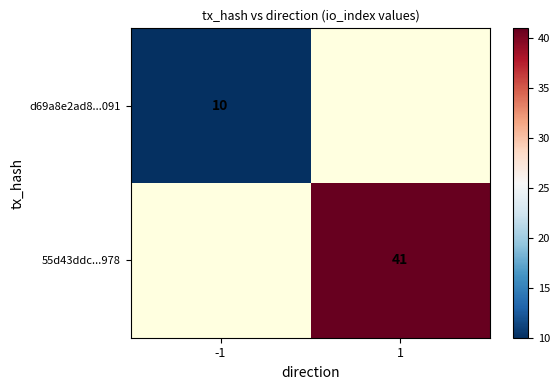

The value of d69a8e2ad8...091 at -1 is 18. True or false?

False